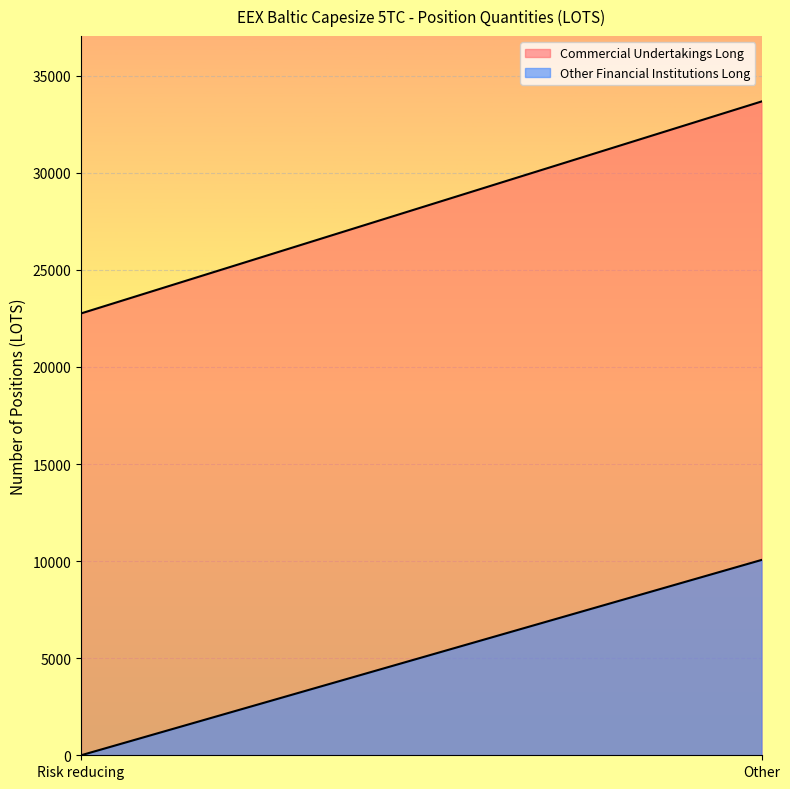

What is the value of the Commercial Undertakings Long point at the 1st from the left?

22755.0